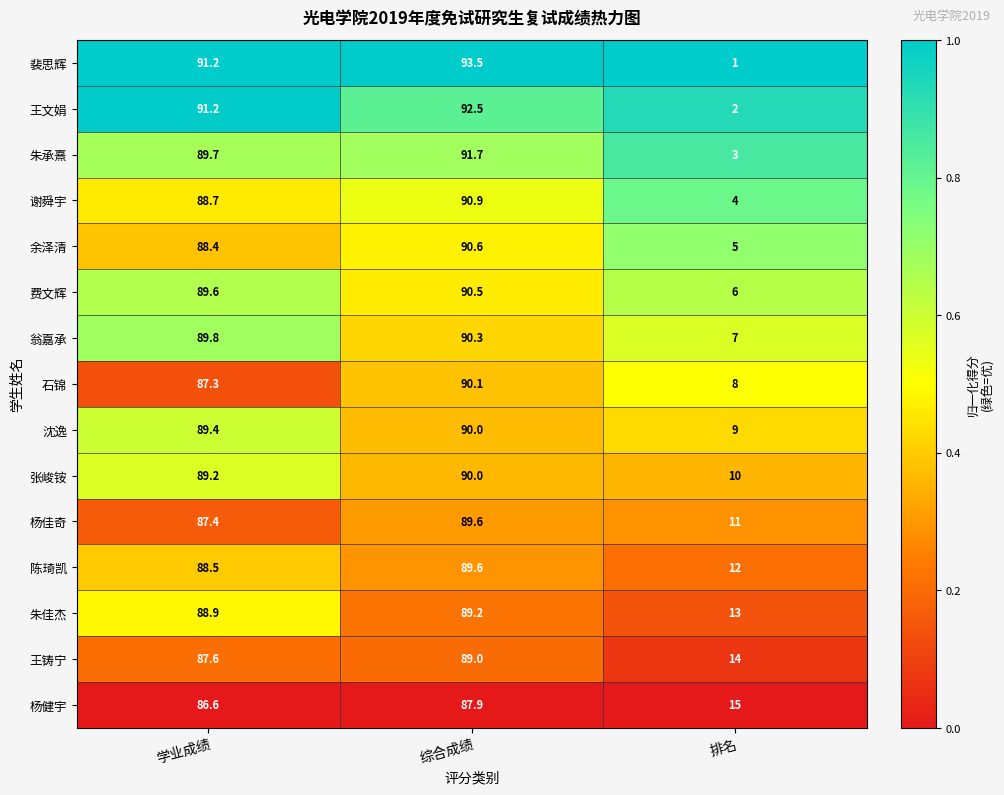

What is the sum of all 谢舜宇 values?

183.6